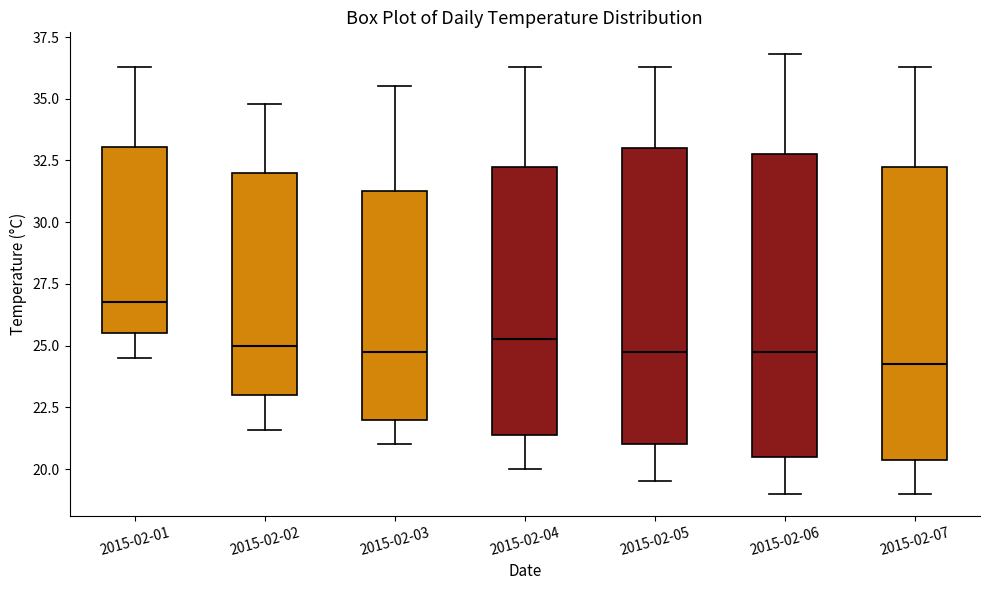

Which box's median line is the highest?

2015-02-01